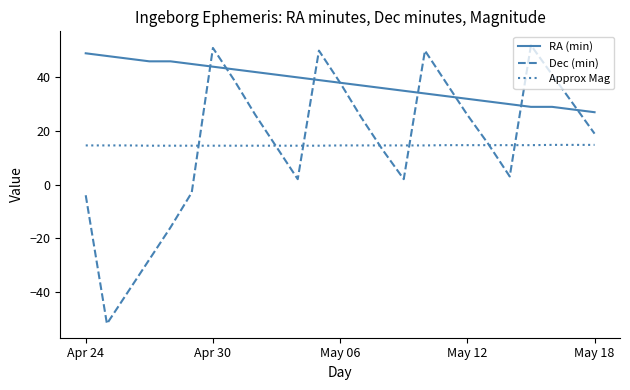

Which series has the largest range (max minus min)?

Dec (min)